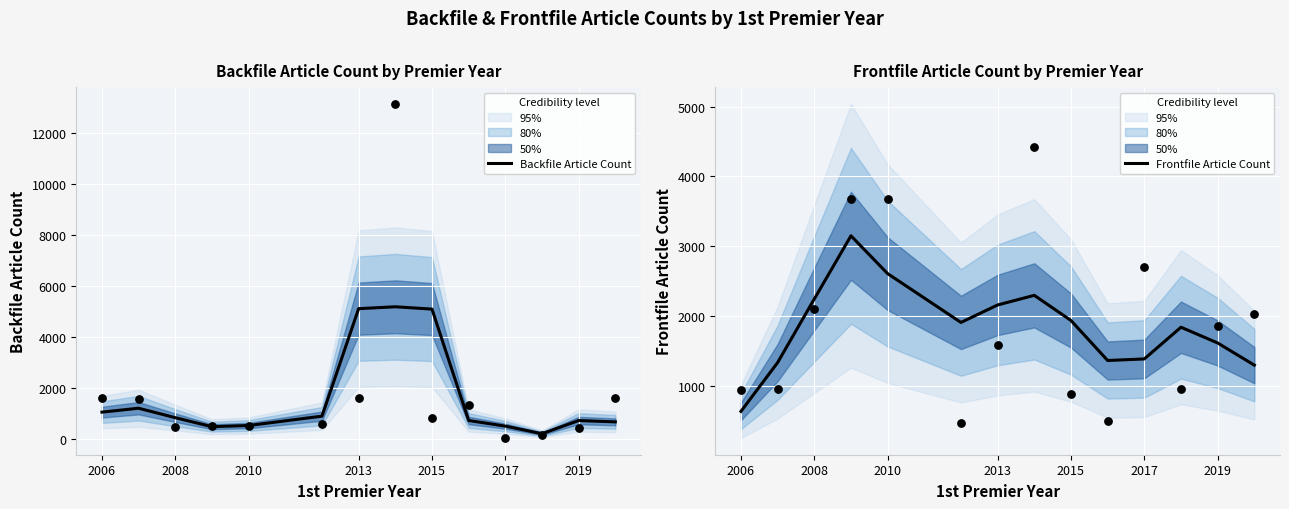

What are all the series names shown in the legend?

Backfile Article Count, Frontfile Article Count